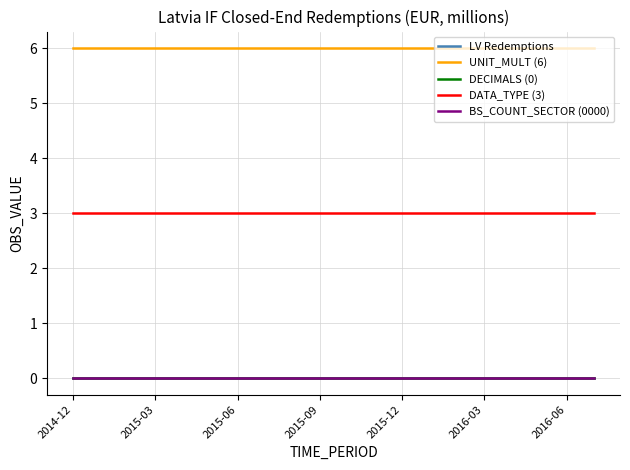

True or false: UNIT_MULT (6) and LV Redemptions cross at least once.

False